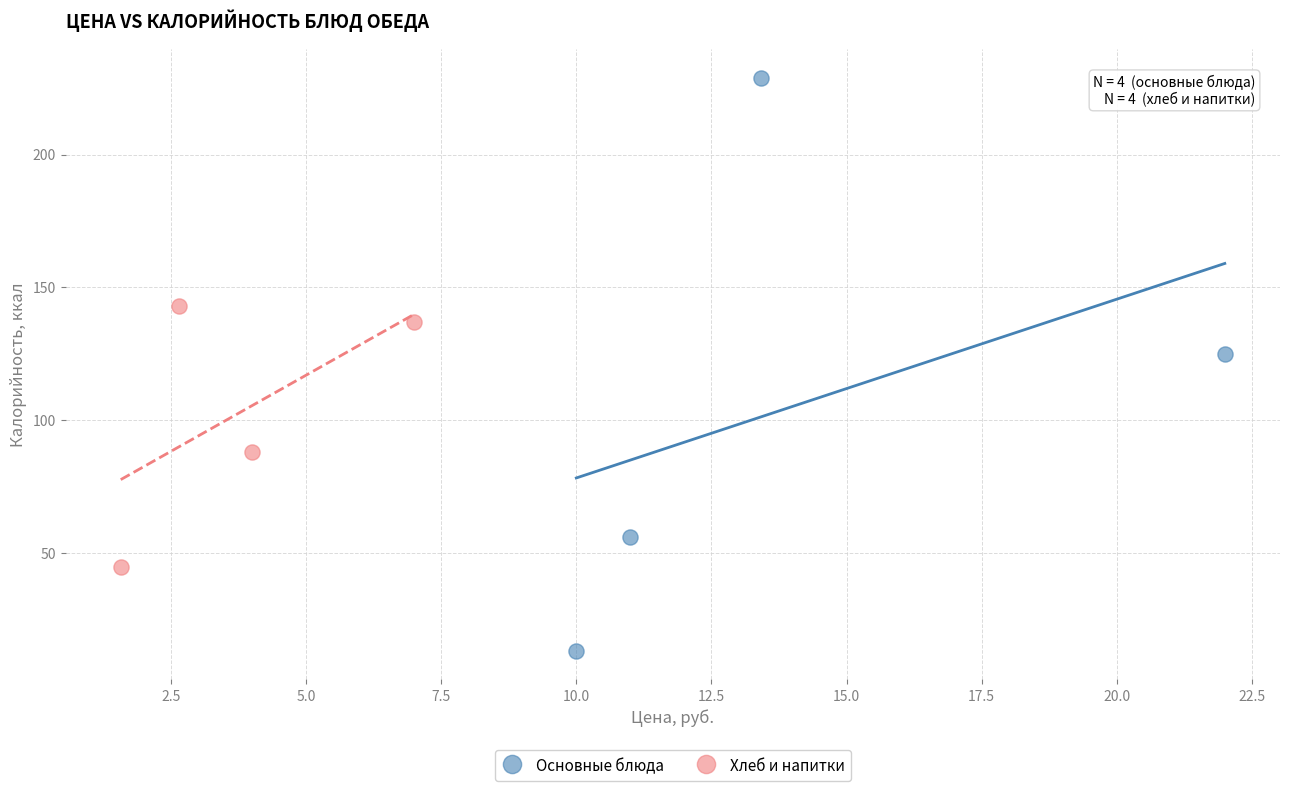

Which series contains the lowest Y value?

Основные блюда